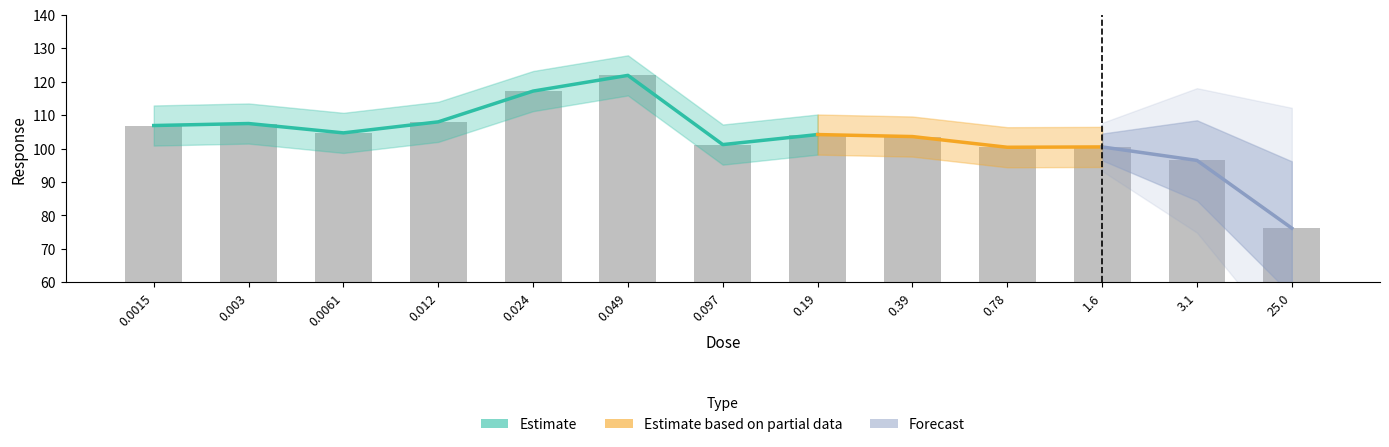

How many bars are there in total?

13